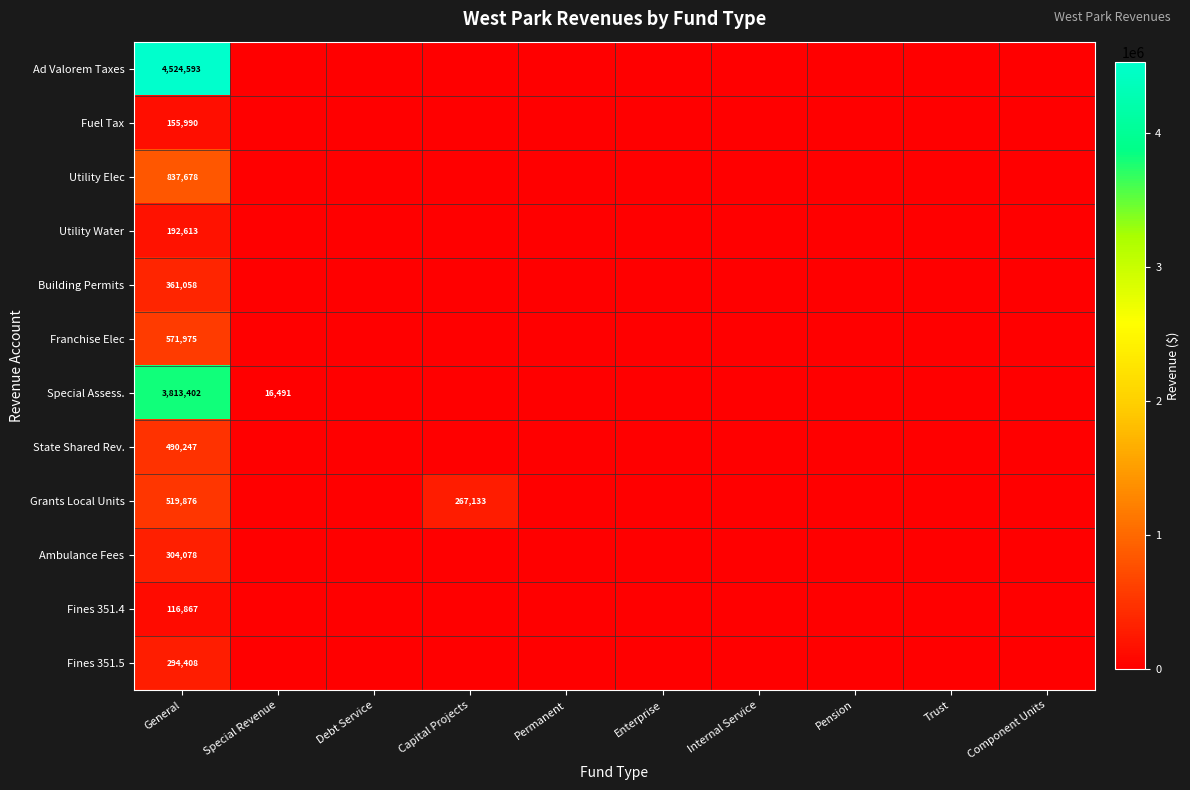

The Grants Local Units series shows 0 at Component Units. True or false?

True